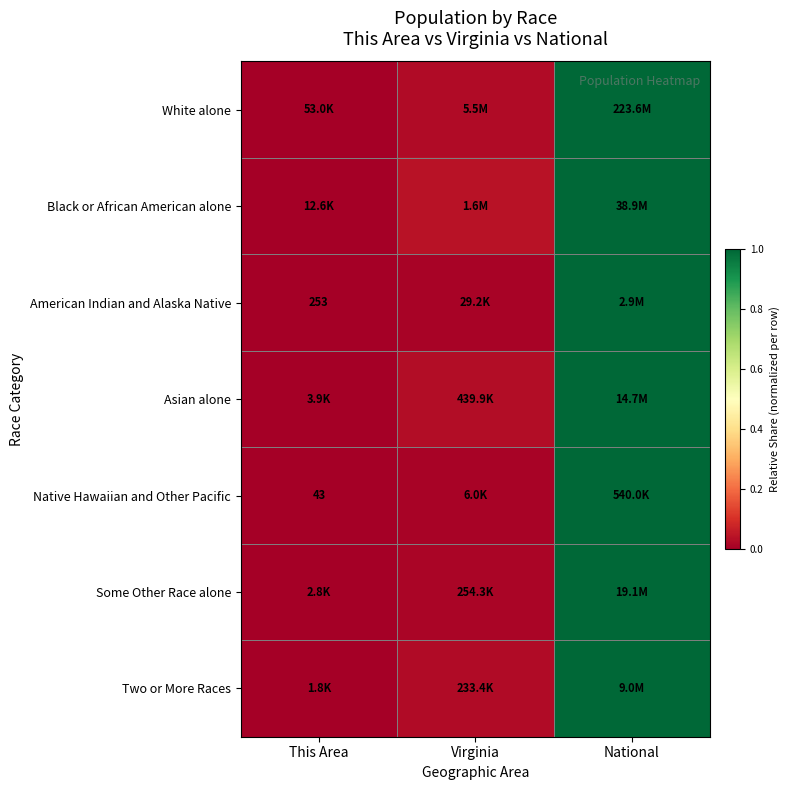

Which category has the highest value across all series?

National